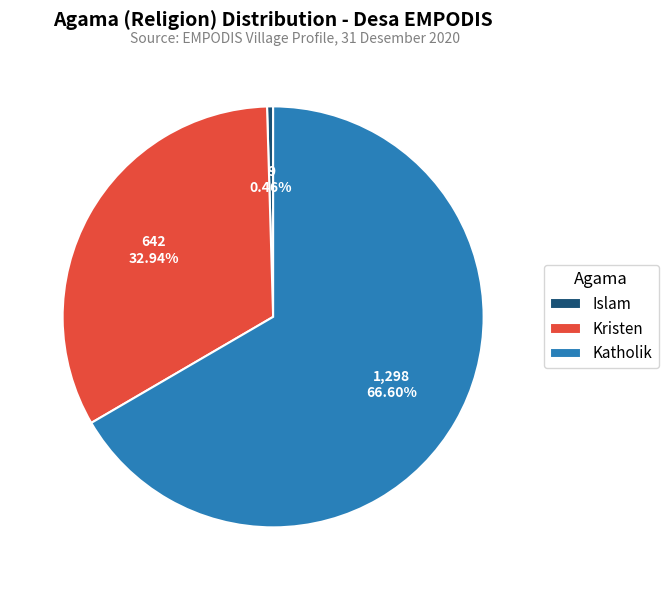

Is there any slice that represents more than half of the pie?

Yes